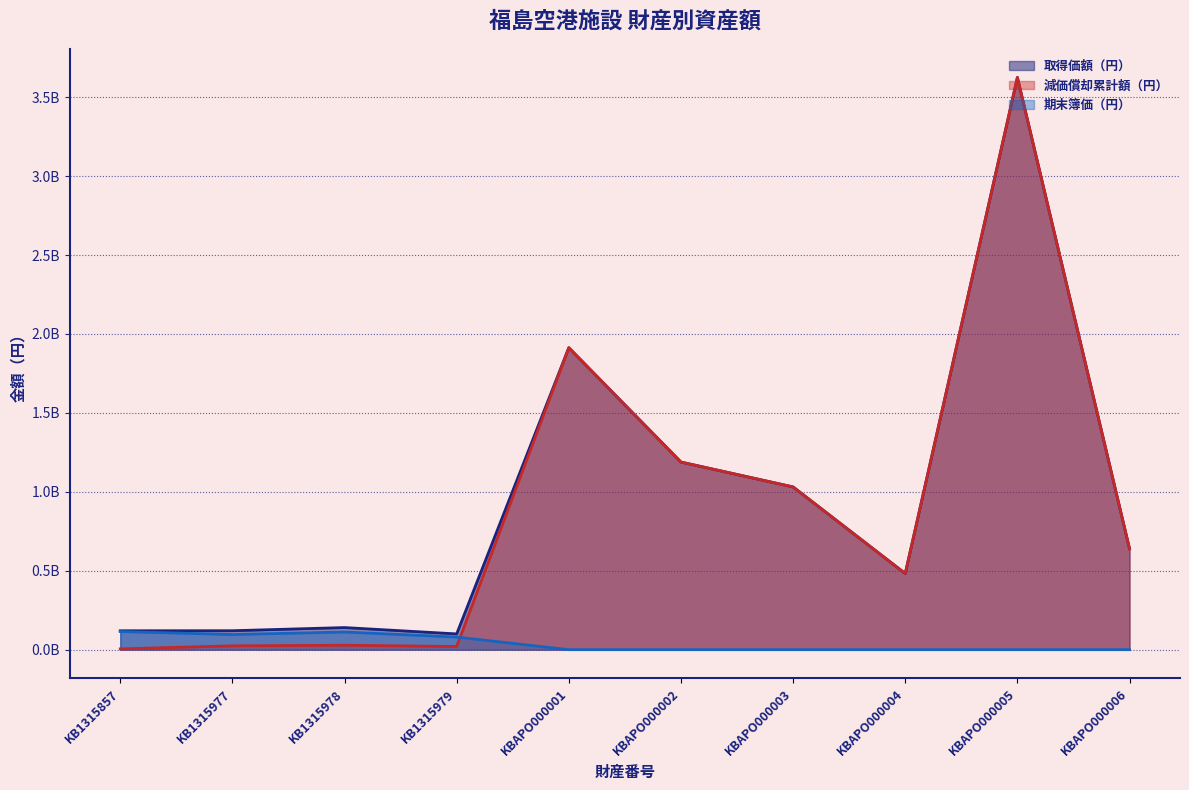

What is the label of the 6th point from the left?

KBAPO000002